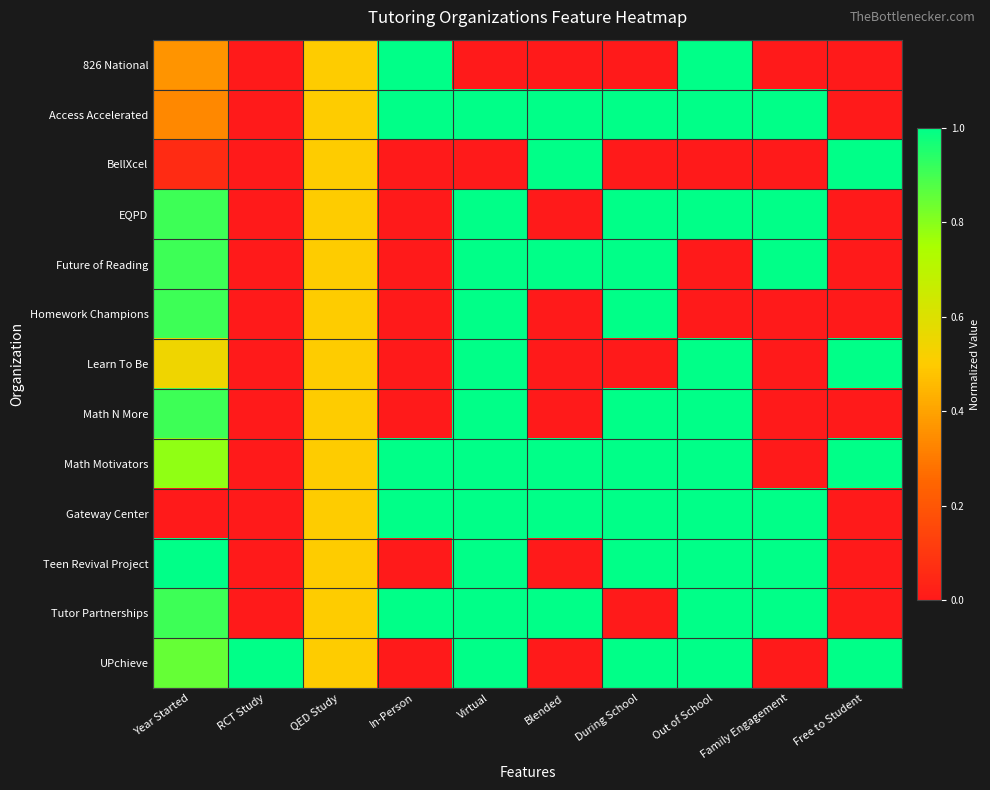

Reading left to right, extract all data points from this chart.

826 National: Year Started=0.4	RCT Study=0.0	QED Study=0.5	In-Person=1.0	Virtual=0.0	Blended=0.0	During School=0.0	Out of School=1.0	Family Engagement=0.0	Free to Student=0.0
Access Accelerated: Year Started=0.3	RCT Study=0.0	QED Study=0.5	In-Person=1.0	Virtual=1.0	Blended=1.0	During School=1.0	Out of School=1.0	Family Engagement=1.0	Free to Student=0.0
BellXcel: Year Started=0.1	RCT Study=0.0	QED Study=0.5	In-Person=0.0	Virtual=0.0	Blended=1.0	During School=0.0	Out of School=0.0	Family Engagement=0.0	Free to Student=1.0
EQPD: Year Started=0.9	RCT Study=0.0	QED Study=0.5	In-Person=0.0	Virtual=1.0	Blended=0.0	During School=1.0	Out of School=1.0	Family Engagement=1.0	Free to Student=0.0
Future of Reading: Year Started=0.9	RCT Study=0.0	QED Study=0.5	In-Person=0.0	Virtual=1.0	Blended=1.0	During School=1.0	Out of School=0.0	Family Engagement=1.0	Free to Student=0.0
Homework Champions: Year Started=0.9	RCT Study=0.0	QED Study=0.5	In-Person=0.0	Virtual=1.0	Blended=0.0	During School=1.0	Out of School=0.0	Family Engagement=0.0	Free to Student=0.0
Learn To Be: Year Started=0.5	RCT Study=0.0	QED Study=0.5	In-Person=0.0	Virtual=1.0	Blended=0.0	During School=0.0	Out of School=1.0	Family Engagement=0.0	Free to Student=1.0
Math N More: Year Started=0.9	RCT Study=0.0	QED Study=0.5	In-Person=0.0	Virtual=1.0	Blended=0.0	During School=1.0	Out of School=1.0	Family Engagement=0.0	Free to Student=0.0
Math Motivators: Year Started=0.8	RCT Study=0.0	QED Study=0.5	In-Person=1.0	Virtual=1.0	Blended=1.0	During School=1.0	Out of School=1.0	Family Engagement=0.0	Free to Student=1.0
Gateway Center: Year Started=0.0	RCT Study=0.0	QED Study=0.5	In-Person=1.0	Virtual=1.0	Blended=1.0	During School=1.0	Out of School=1.0	Family Engagement=1.0	Free to Student=0.0
Teen Revival Project: Year Started=1.0	RCT Study=0.0	QED Study=0.5	In-Person=0.0	Virtual=1.0	Blended=0.0	During School=1.0	Out of School=1.0	Family Engagement=1.0	Free to Student=0.0
Tutor Partnerships: Year Started=0.9	RCT Study=0.0	QED Study=0.5	In-Person=1.0	Virtual=1.0	Blended=1.0	During School=0.0	Out of School=1.0	Family Engagement=1.0	Free to Student=0.0
UPchieve: Year Started=0.8	RCT Study=1.0	QED Study=0.5	In-Person=0.0	Virtual=1.0	Blended=0.0	During School=1.0	Out of School=1.0	Family Engagement=0.0	Free to Student=1.0